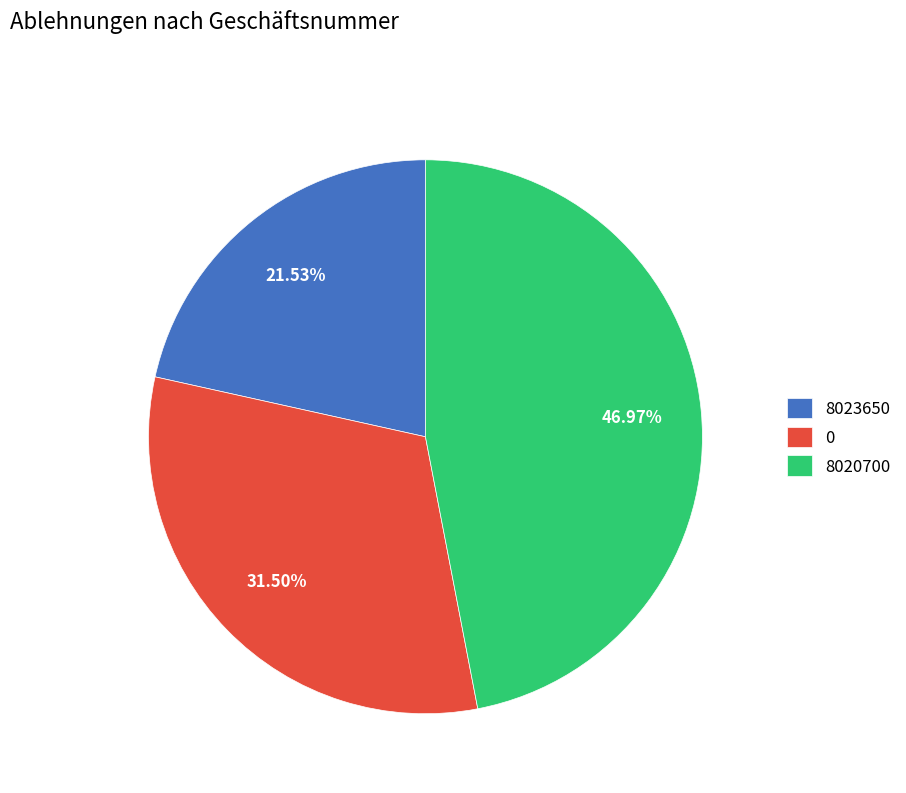

Combined, do 8020700 and 8023650 account for over 50%?

Yes